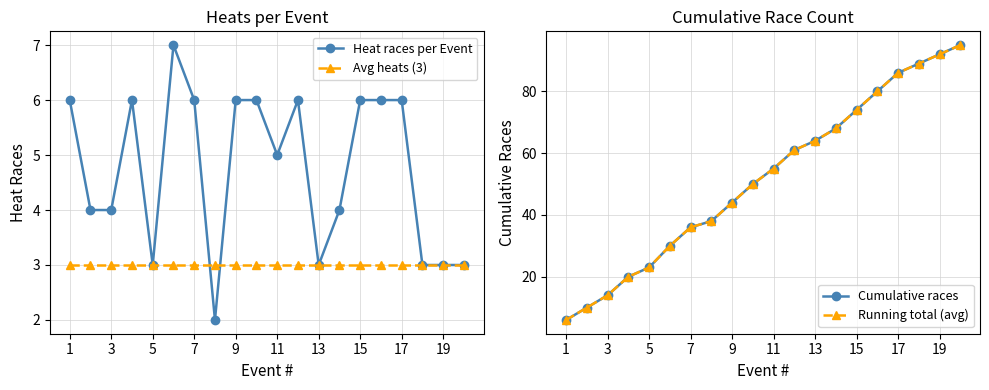

How many intersections are there between Heat races per Event and Avg heats (3)?

2